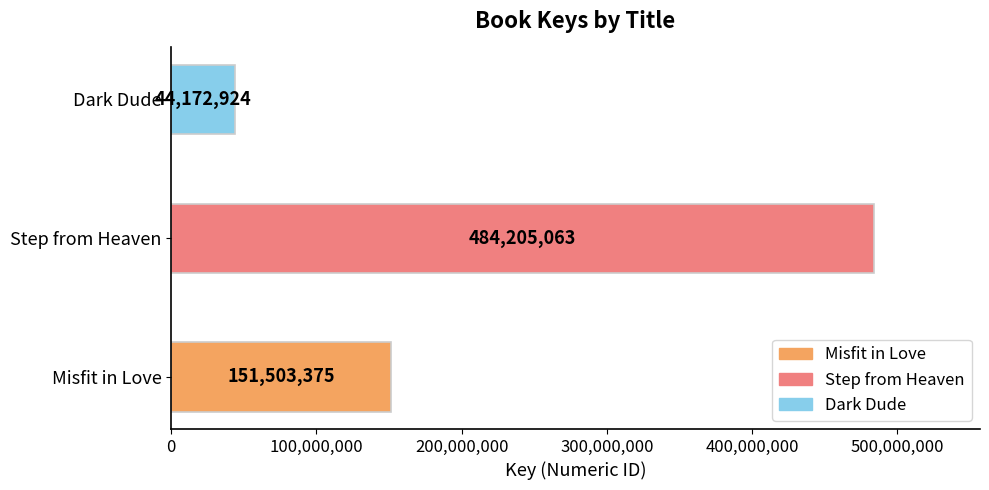

Rank the categories by value from highest to lowest.

Step from Heaven, Misfit in Love, Dark Dude